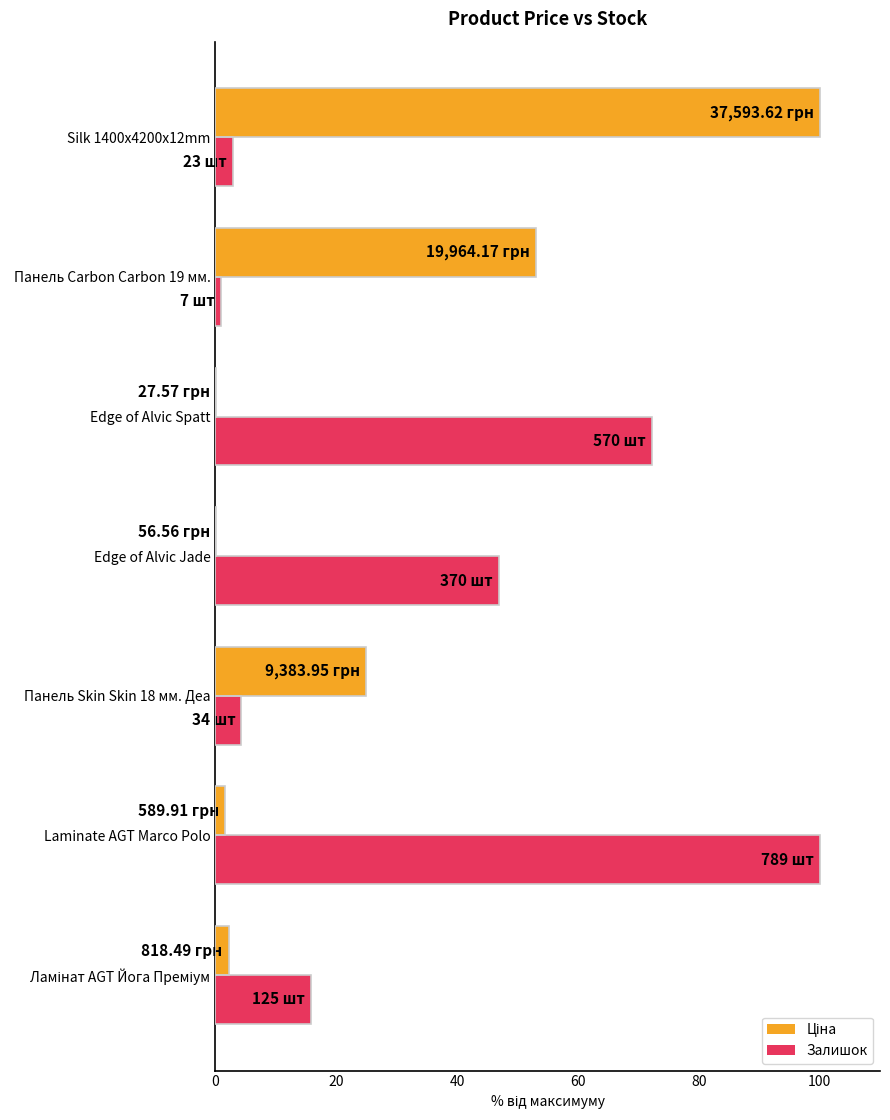

What is the sum of all Залишок values?

243.1